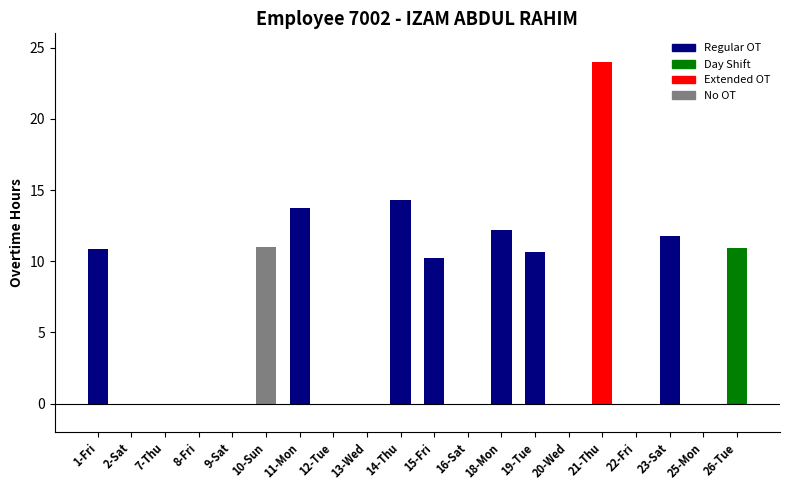

At which label does the data first exceed 10?

1-Fri